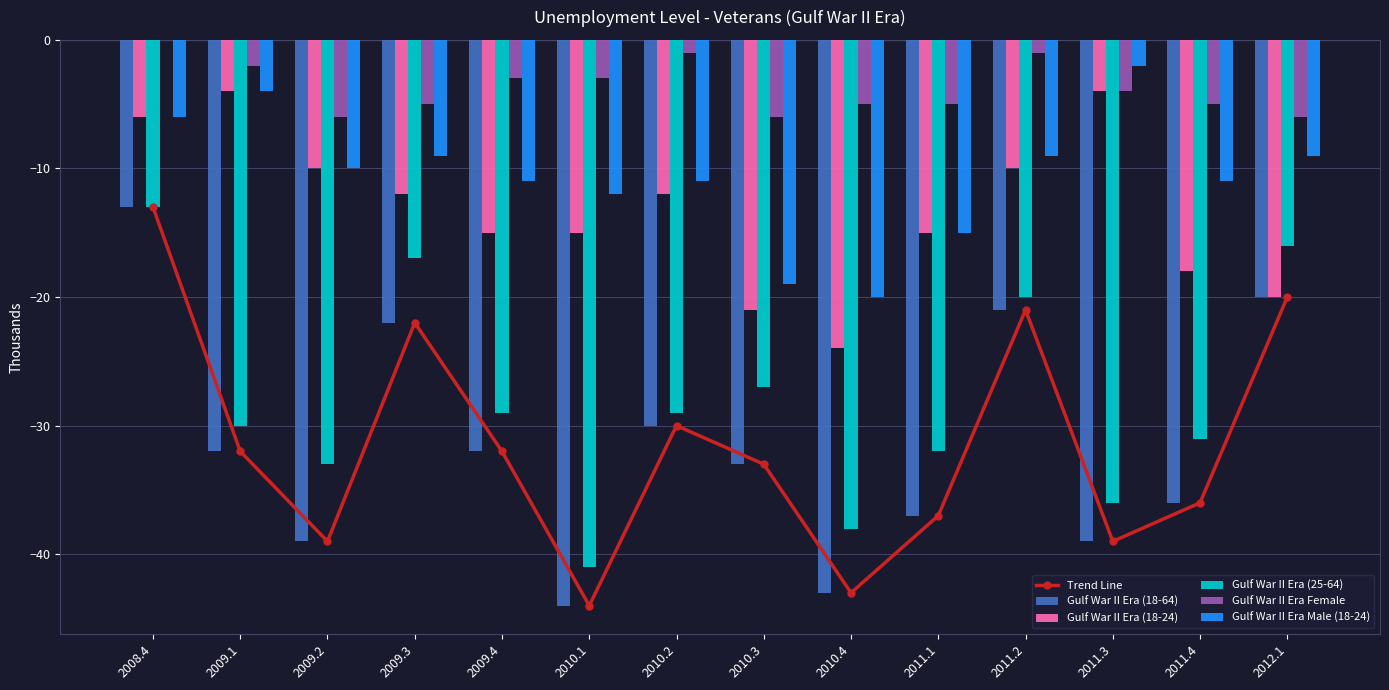

True or false: Gulf War II Era (25-64) has a value of -53 at 2009.2.

False